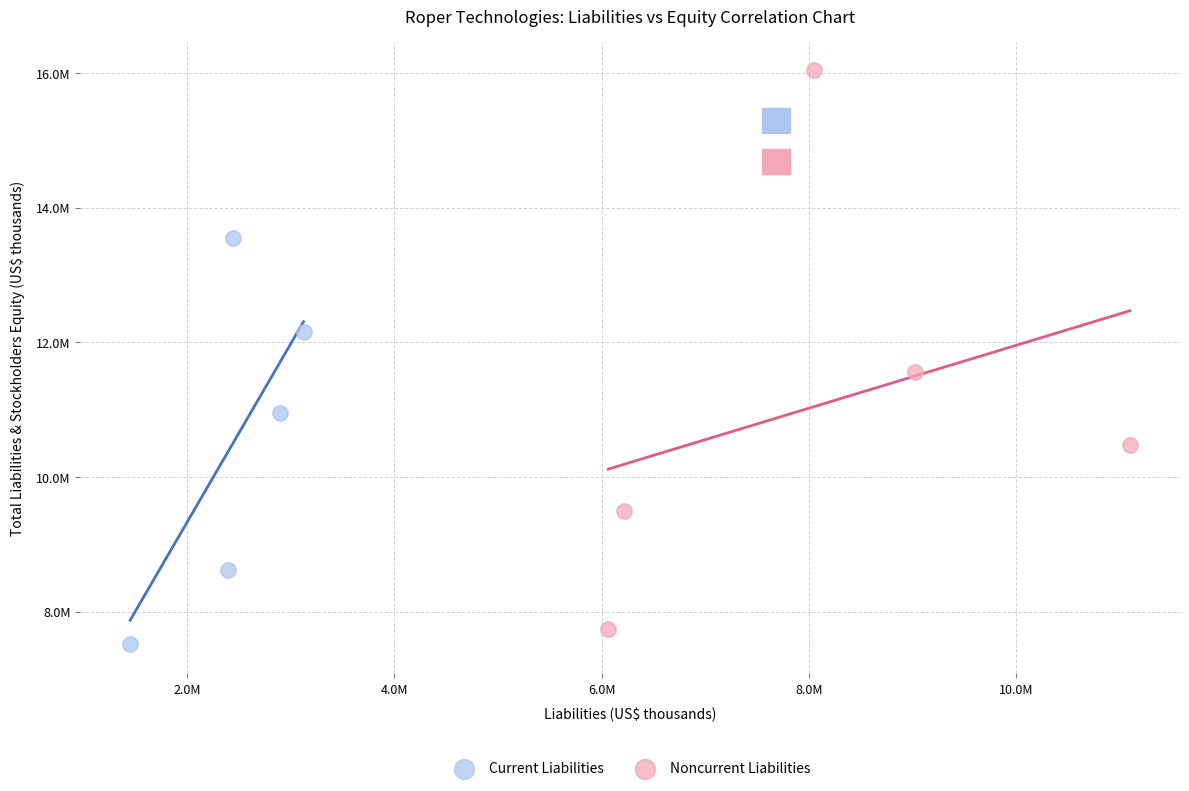

What are all the series names shown in the legend?

Current Liabilities, Noncurrent Liabilities